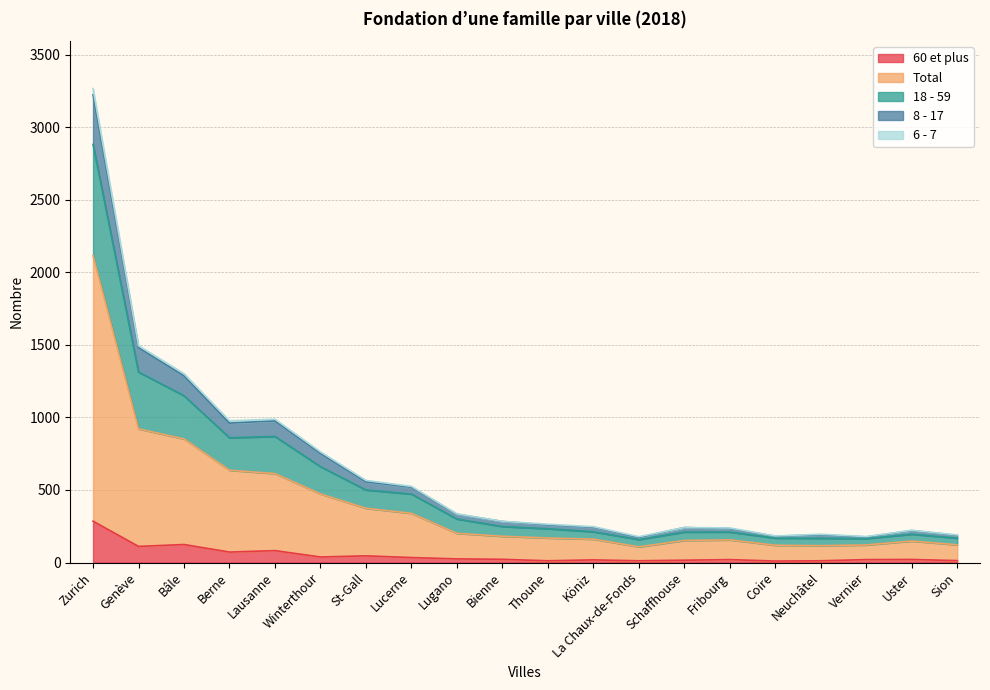

Which category has the highest value in the 60 et plus series?

Zurich